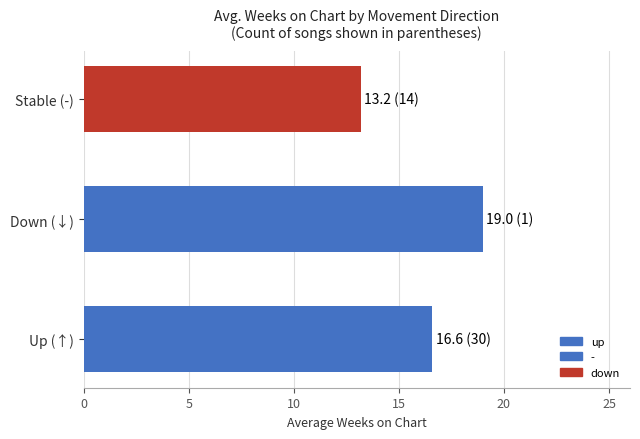

Which series has the largest range (max minus min)?

up